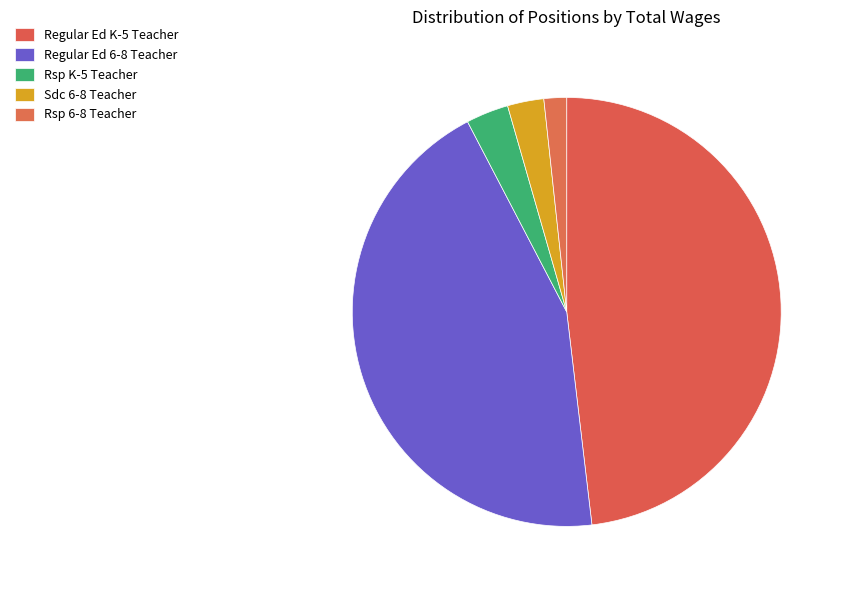

What is the ratio of the value at Sdc 6-8 Teacher to the value at Regular Ed 6-8 Teacher?

0.1